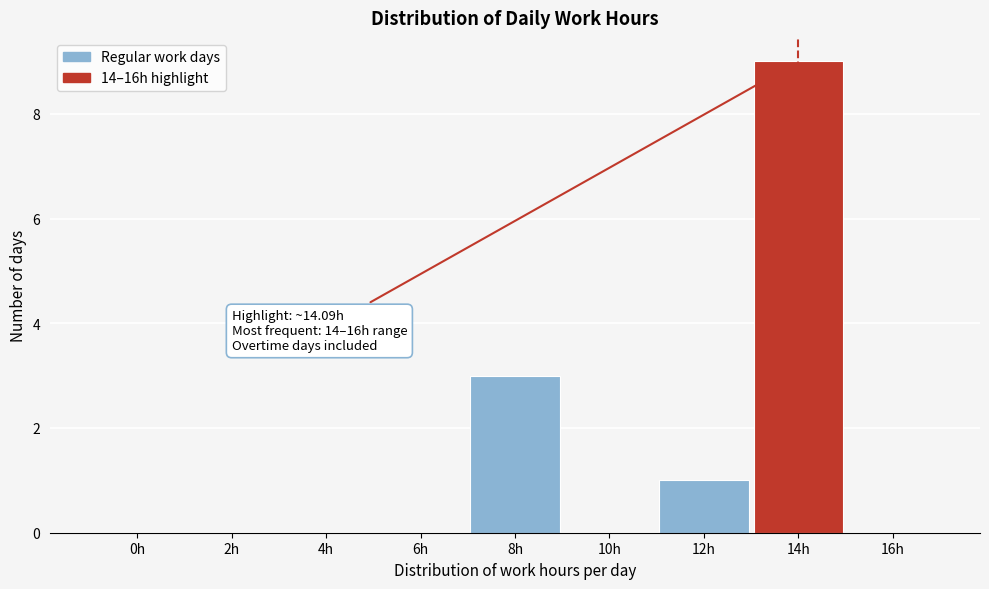

Reading left to right, list all the values displayed in this chart.

0h=0	2h=0	4h=0	6h=0	8h=3	10h=0	12h=1	14h=9	16h=0